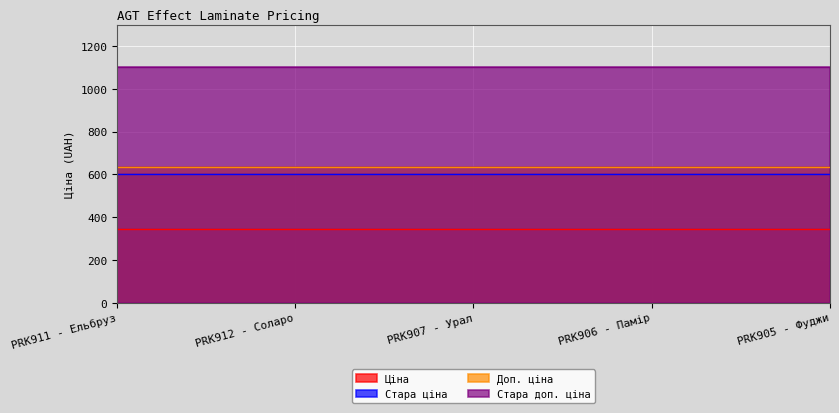

How many data points does each series have?

5